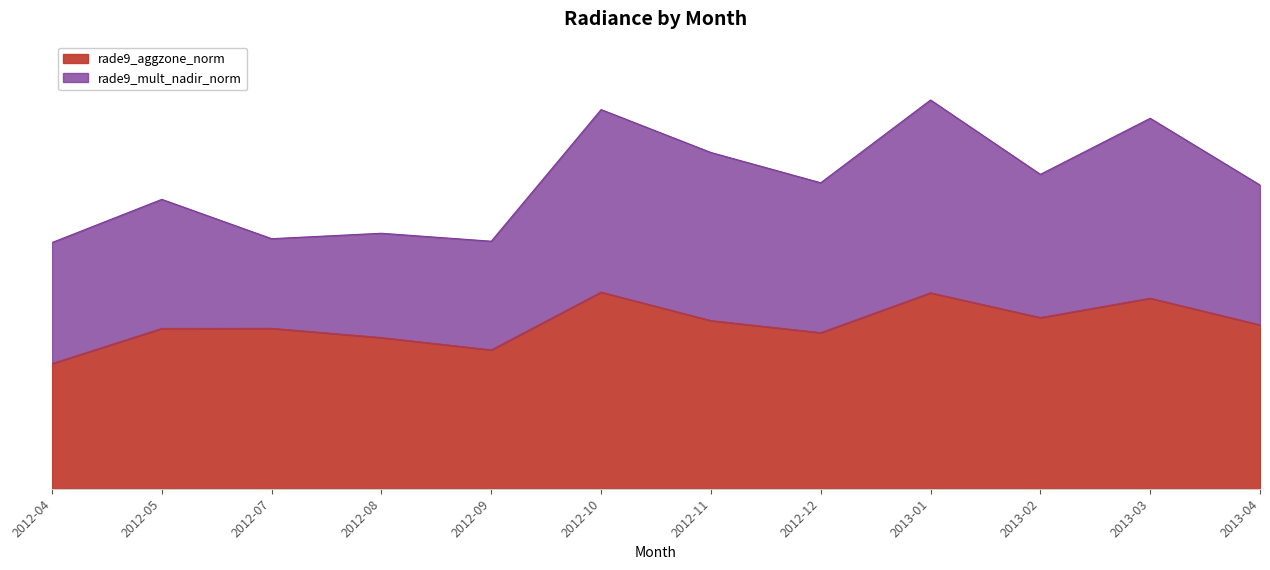

What is the sum of the values at 2012-12 and 2012-04?

13.9